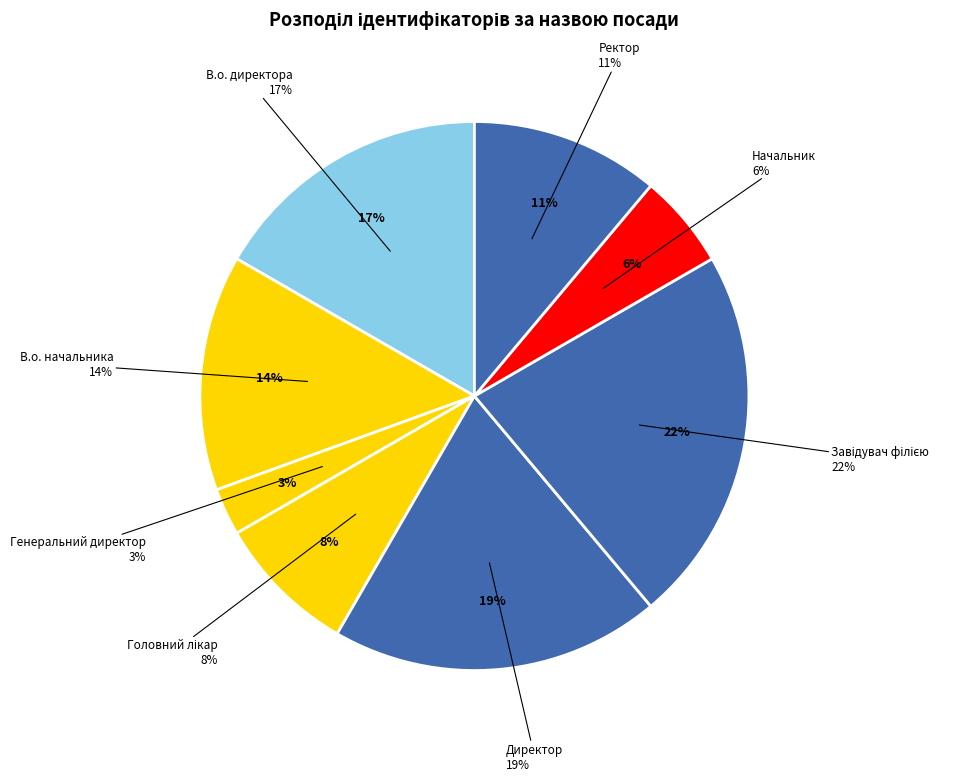

How many slices are in this pie chart?

8